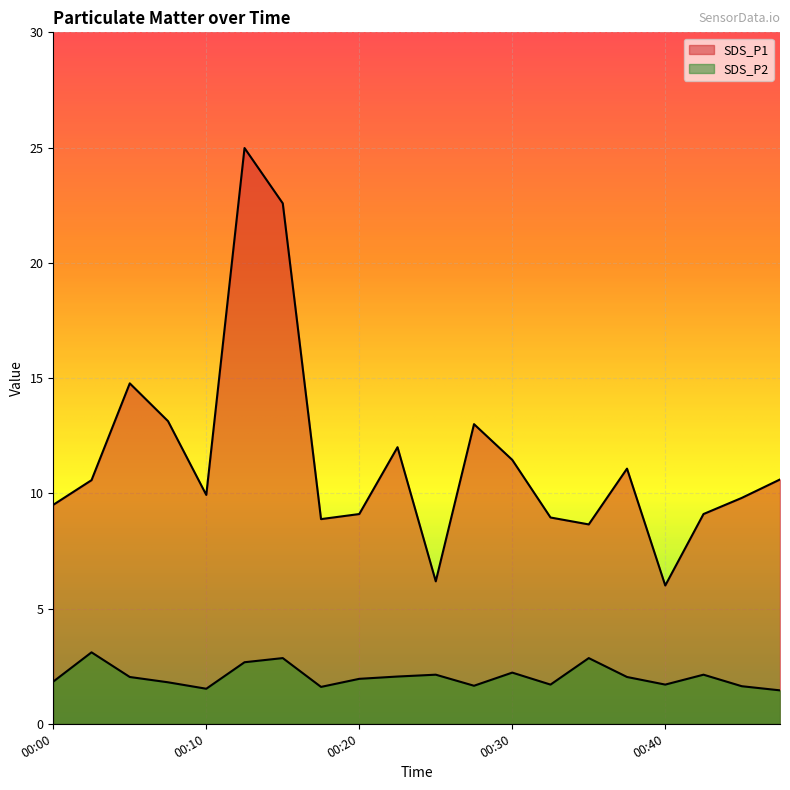

How many distinct data groups are displayed?

2